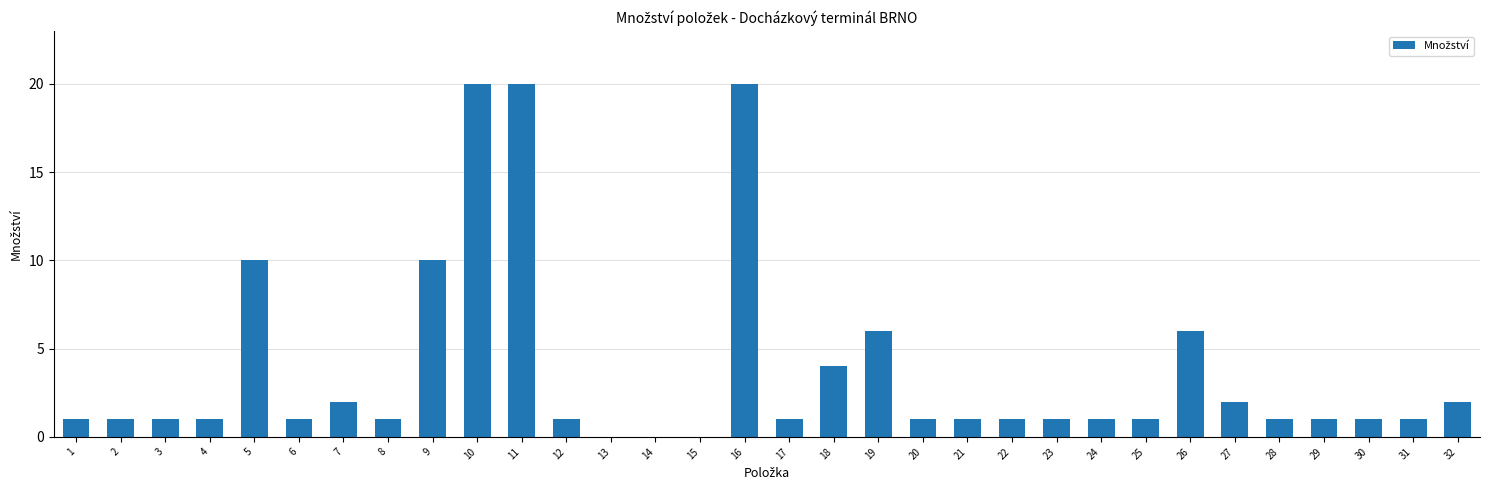

Approximately how many times larger is the value at 26 compared to 1?

6.0